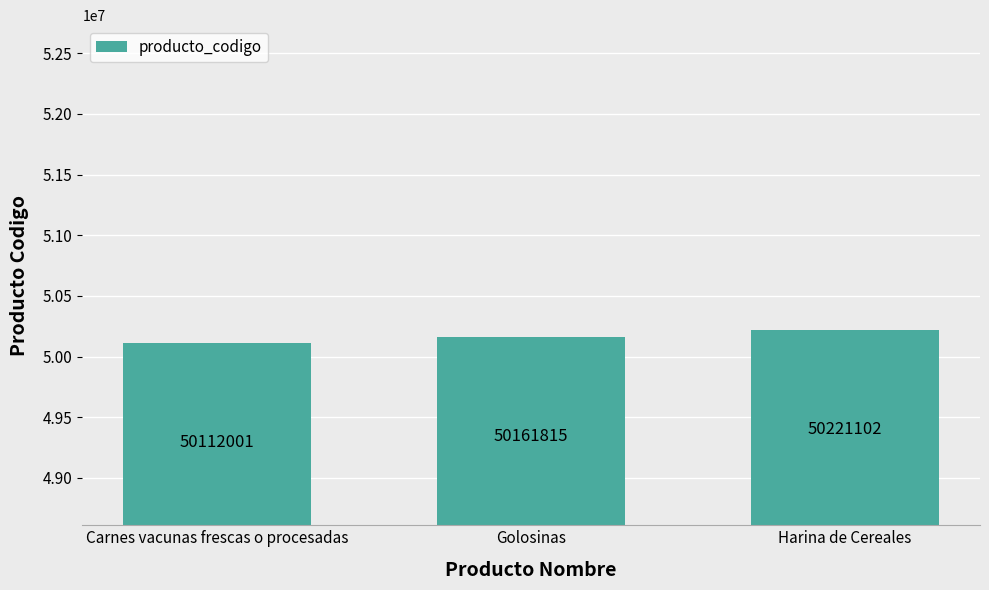

What is the average value?

50164973